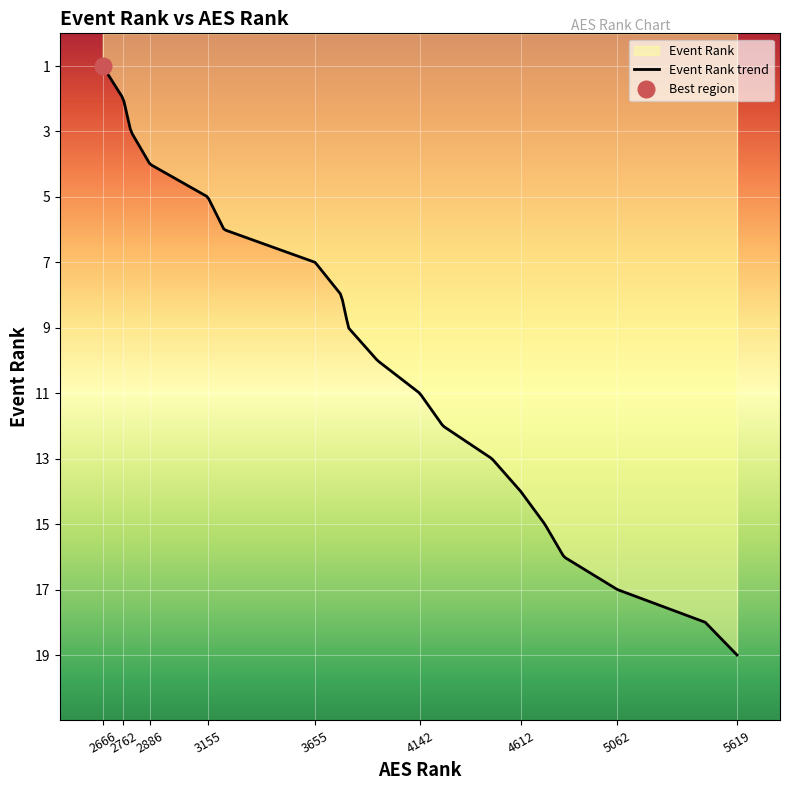

The value at 8 is 9. True or false?

True